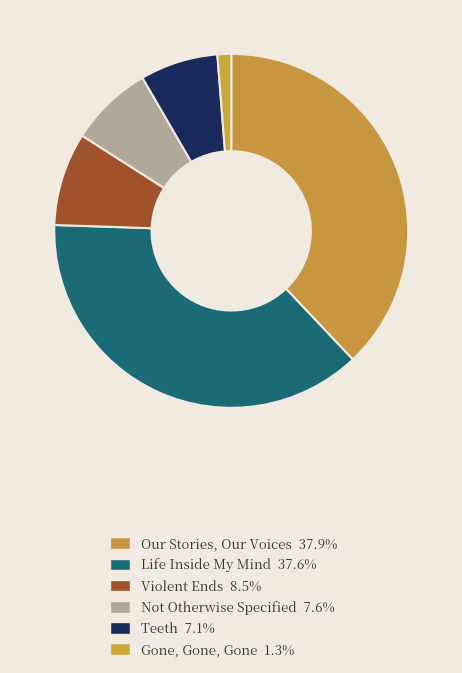

To the nearest percent, what is the average slice percentage?

17%